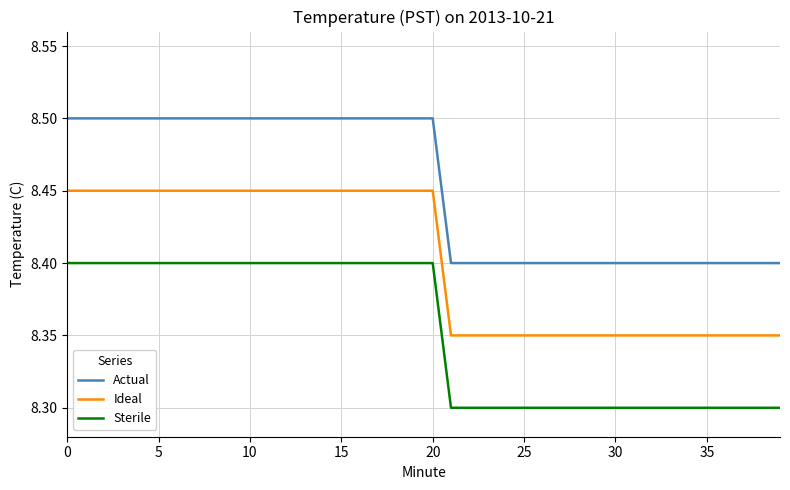

List the series in order of their overall mean, highest first.

Actual, Ideal, Sterile